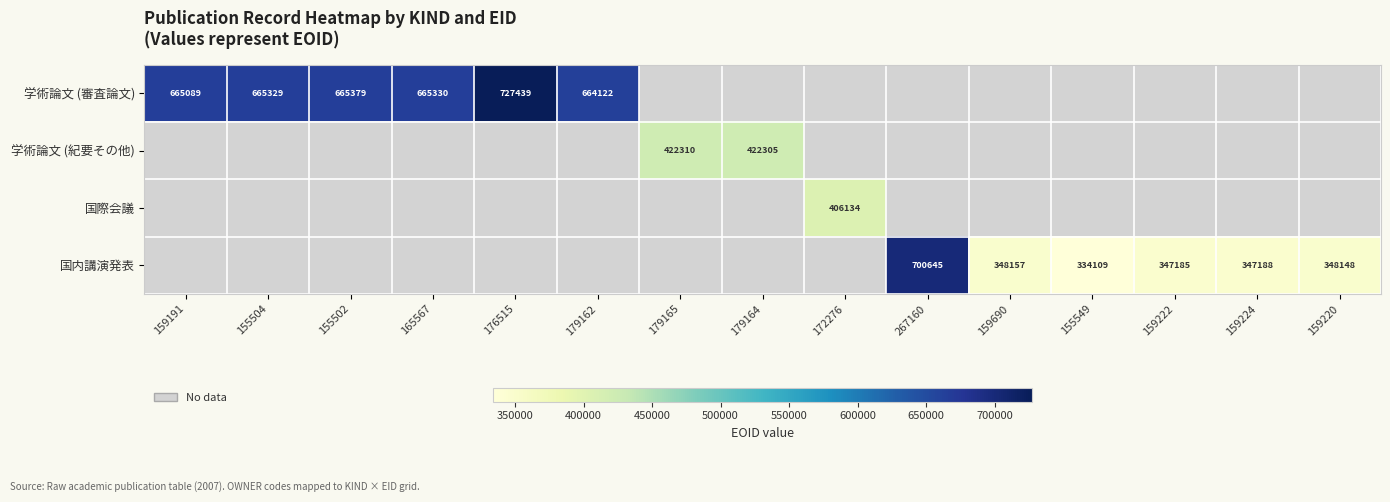

At how many categories does at least one series exceed 658726?

7